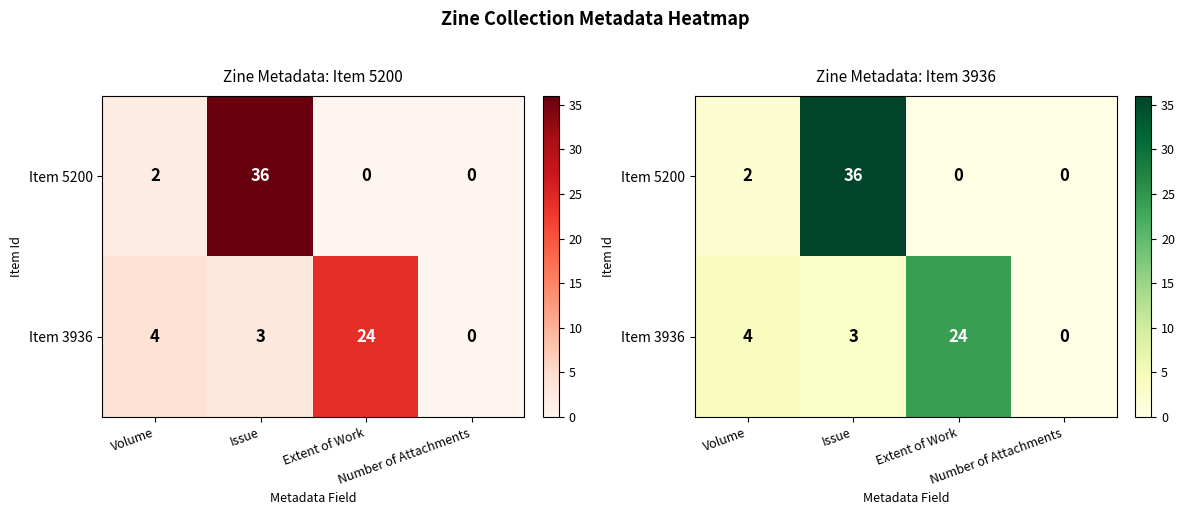

Which series has the largest total across all categories?

Item 5200